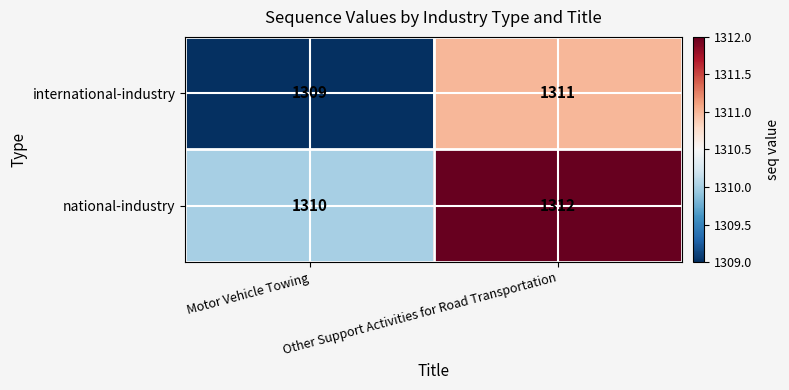

Which series has the largest total across all categories?

national-industry